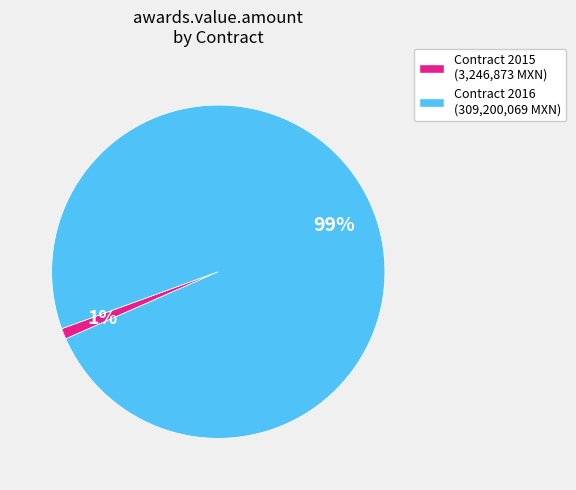

To the nearest percent, what is the difference between the largest and smallest slice percentages?

98%